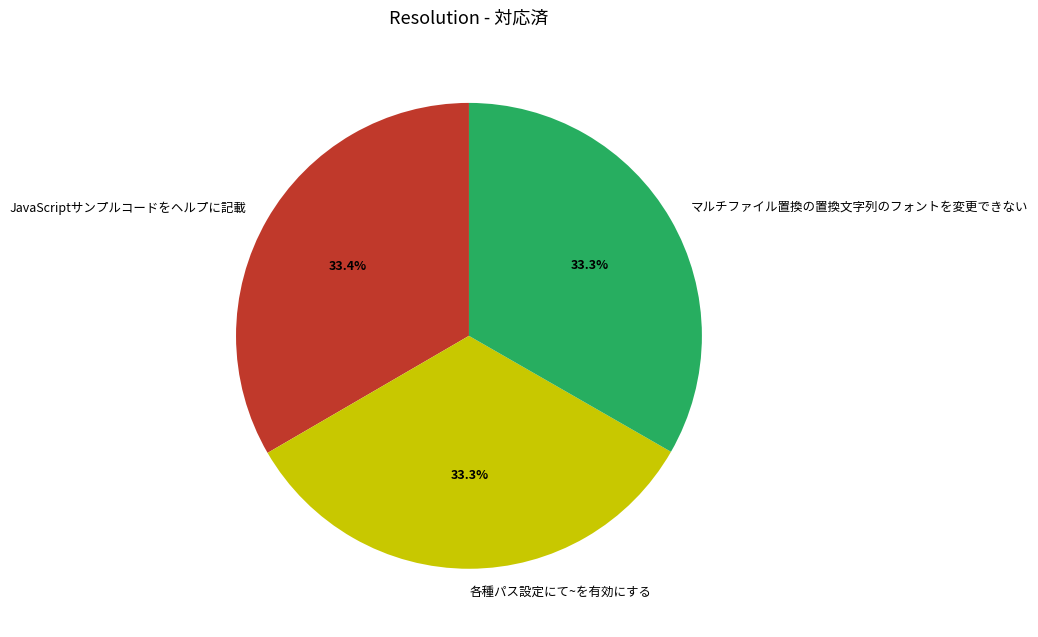

Is it true that マルチファイル置換の置換文字列のフォントを変更できない is 44% of the pie?

False